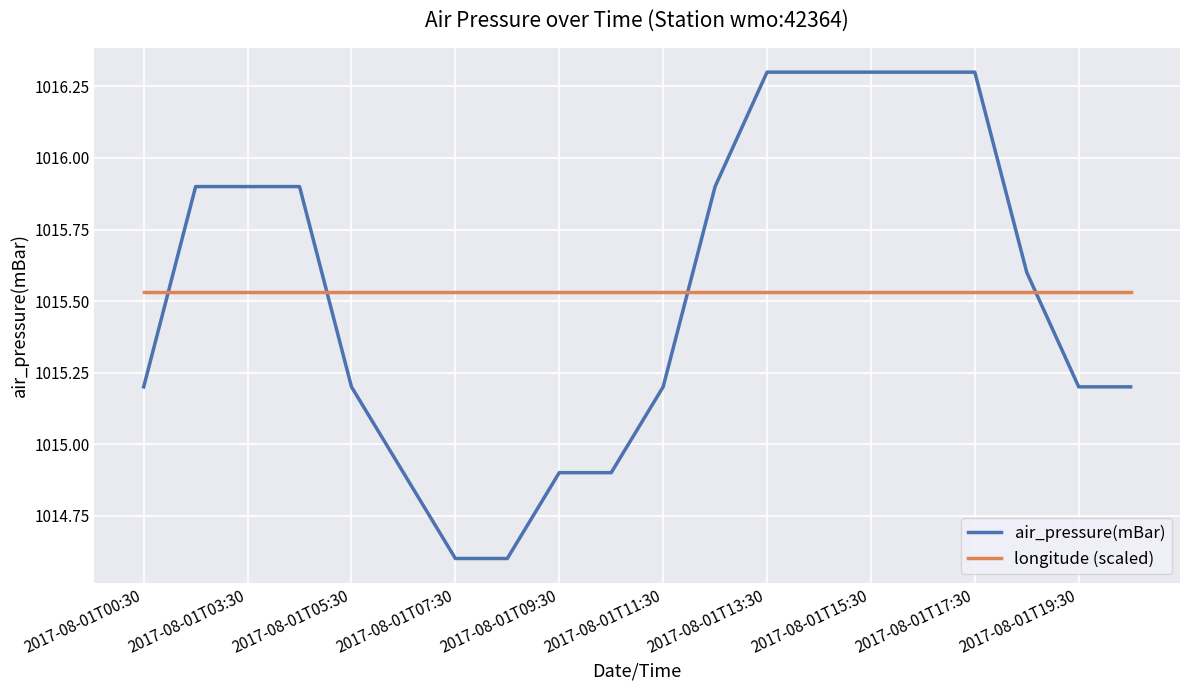

What is the maximum value for air_pressure(mBar)?

1016.3